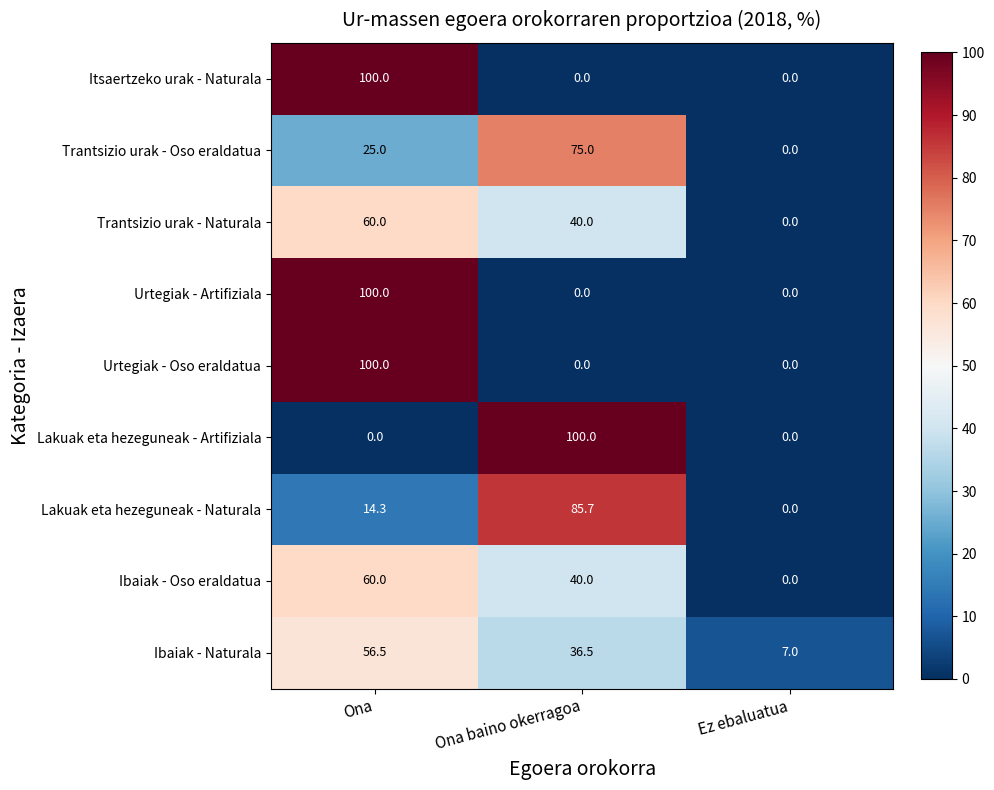

What is the difference between the Lakuak eta hezeguneak - Naturala values at Ona baino okerragoa and Ez ebaluatua?

85.7